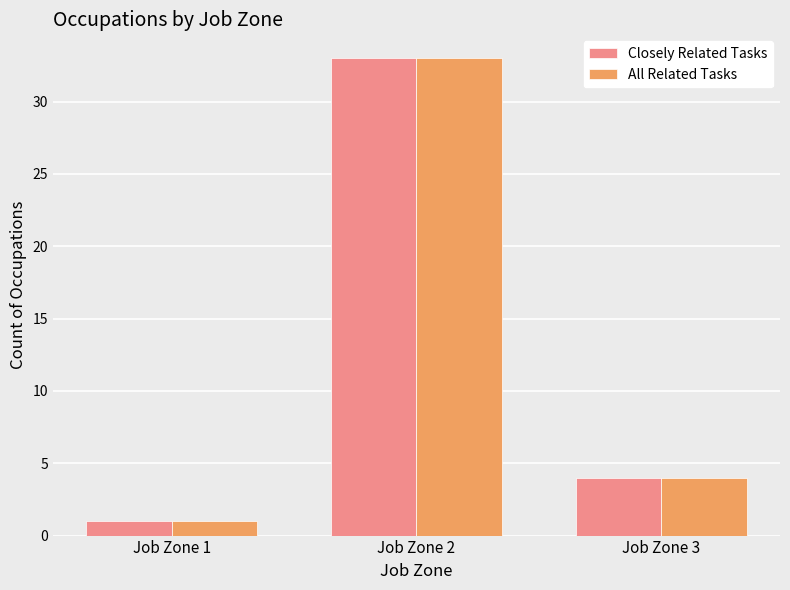

Is it true that All Related Tasks equals 7 at Job Zone 3?

False